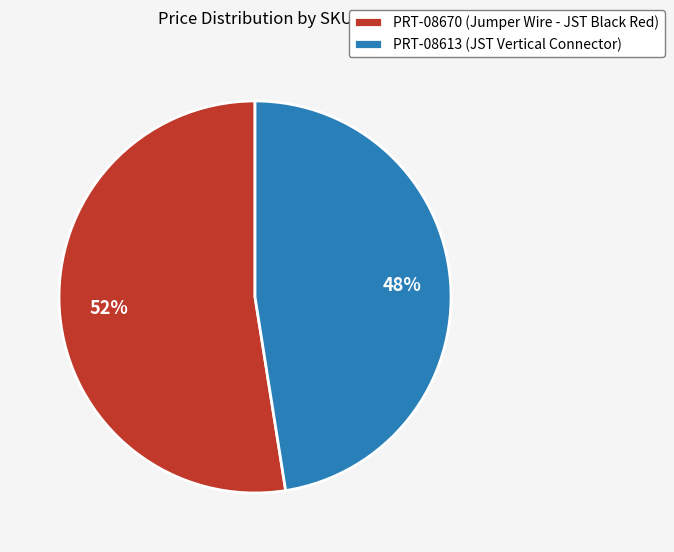

What is the largest slice in the pie chart?

PRT-08670